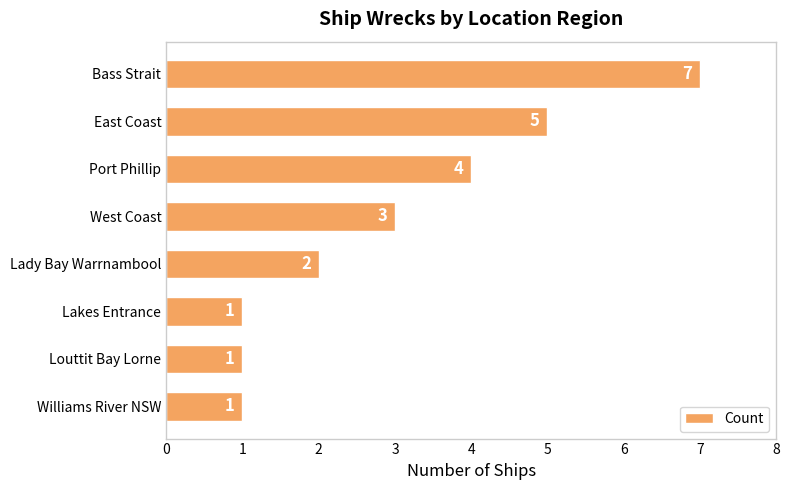

At which label is the value closest to 4?

Port Phillip